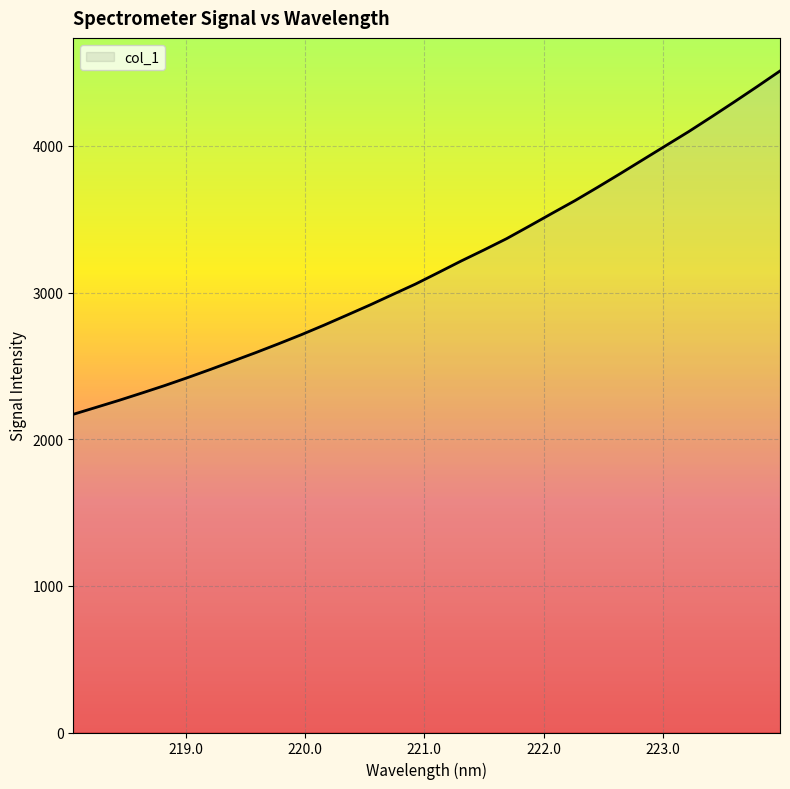

What is the maximum value shown in the chart?

4511.3